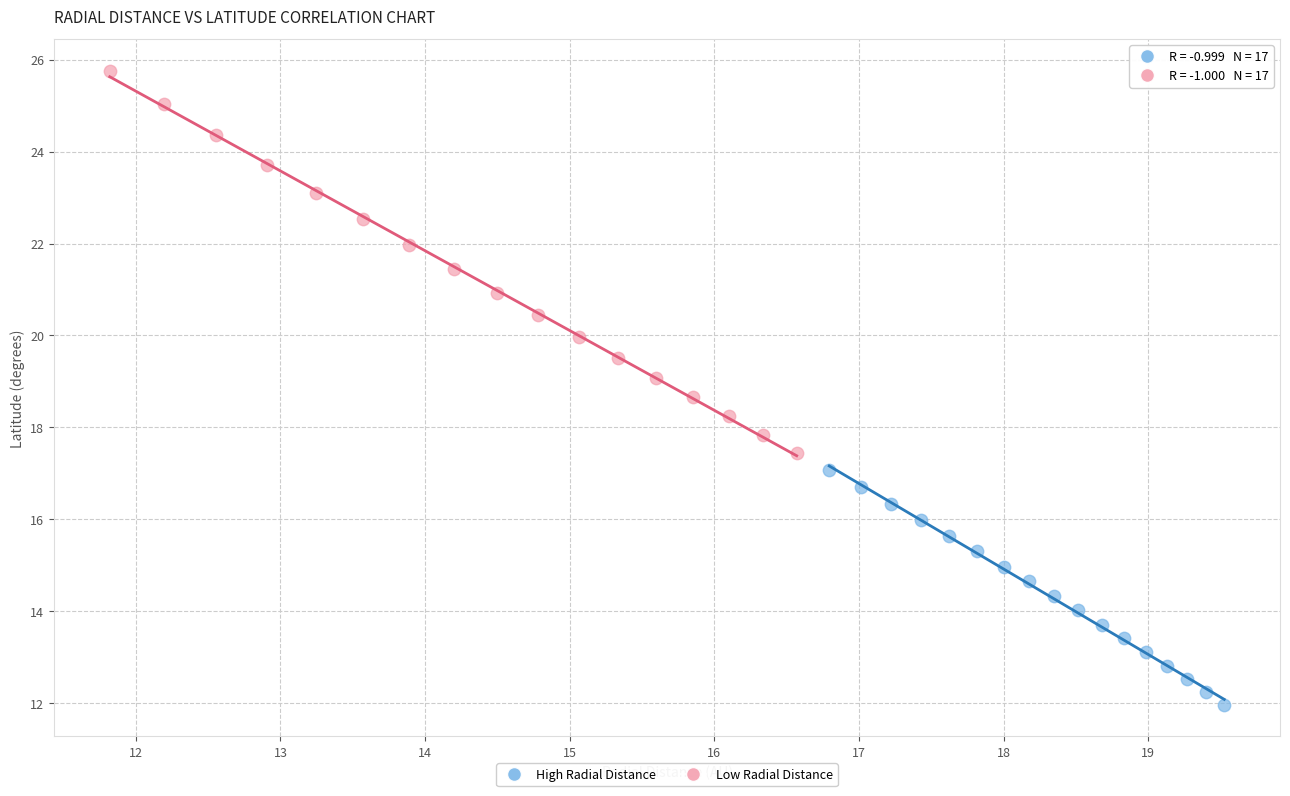

Which series reaches the maximum Y coordinate?

Low Radial Distance